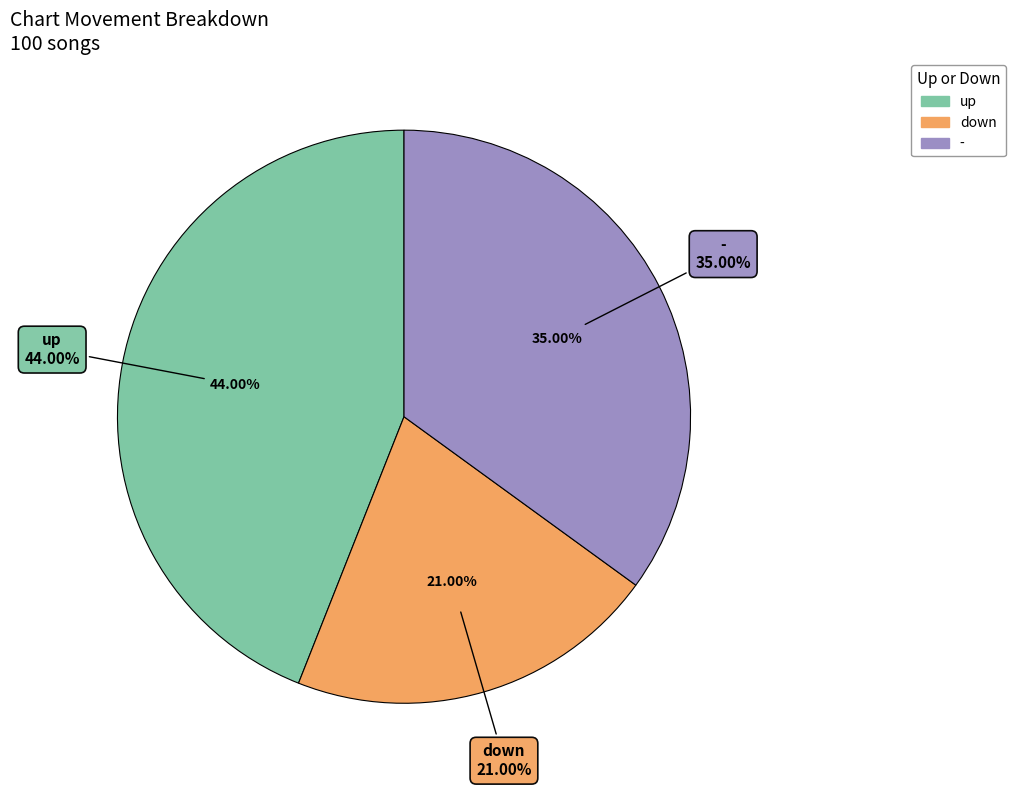

The up slice represents 44% of the pie. True or false?

True